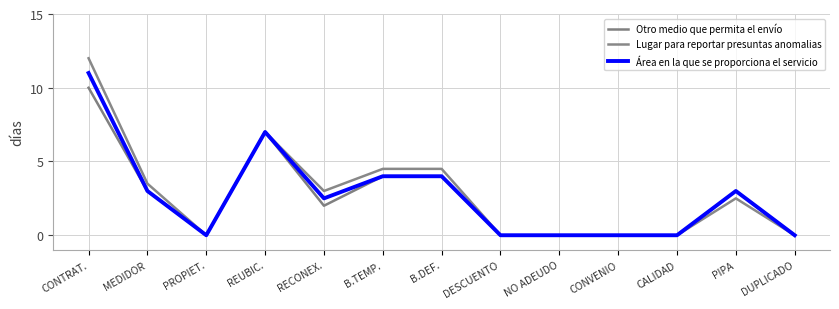

List the series in order of their peak value, lowest first.

Otro medio que permita el envío, Área en la que se proporciona el servicio, Lugar para reportar presuntas anomalias